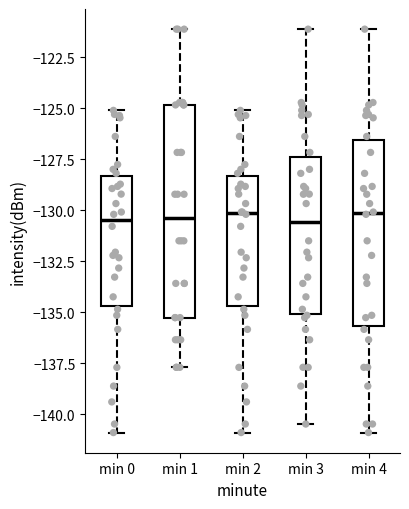

Reading left to right, transcribe this box plot: for each box, give where its median line is, the range the box spans, and where its two whiskers end, as read against the y-axis. The values are not printed on the chart, so give them approximately, as read against the axis.

min 0: median -130.5, box -134.5 to -128.5, whiskers -141.0 to -125.0
min 1: median -130.5, box -135.5 to -125.0, whiskers -137.5 to -121.0
min 2: median -130.0, box -134.5 to -128.5, whiskers -141.0 to -125.0
min 3: median -130.5, box -135.0 to -127.5, whiskers -140.5 to -121.0
min 4: median -130.0, box -135.5 to -126.5, whiskers -141.0 to -121.0